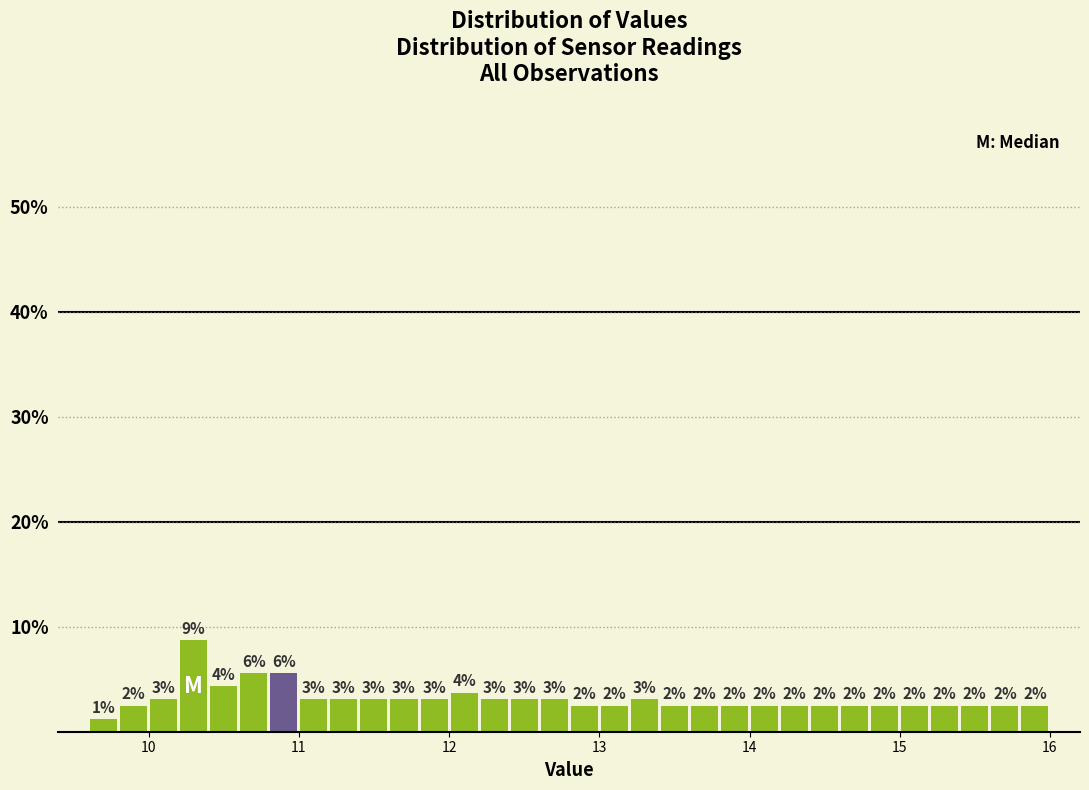

Read against the x-axis, roughly where is the centre of the tallest bar?

10.3